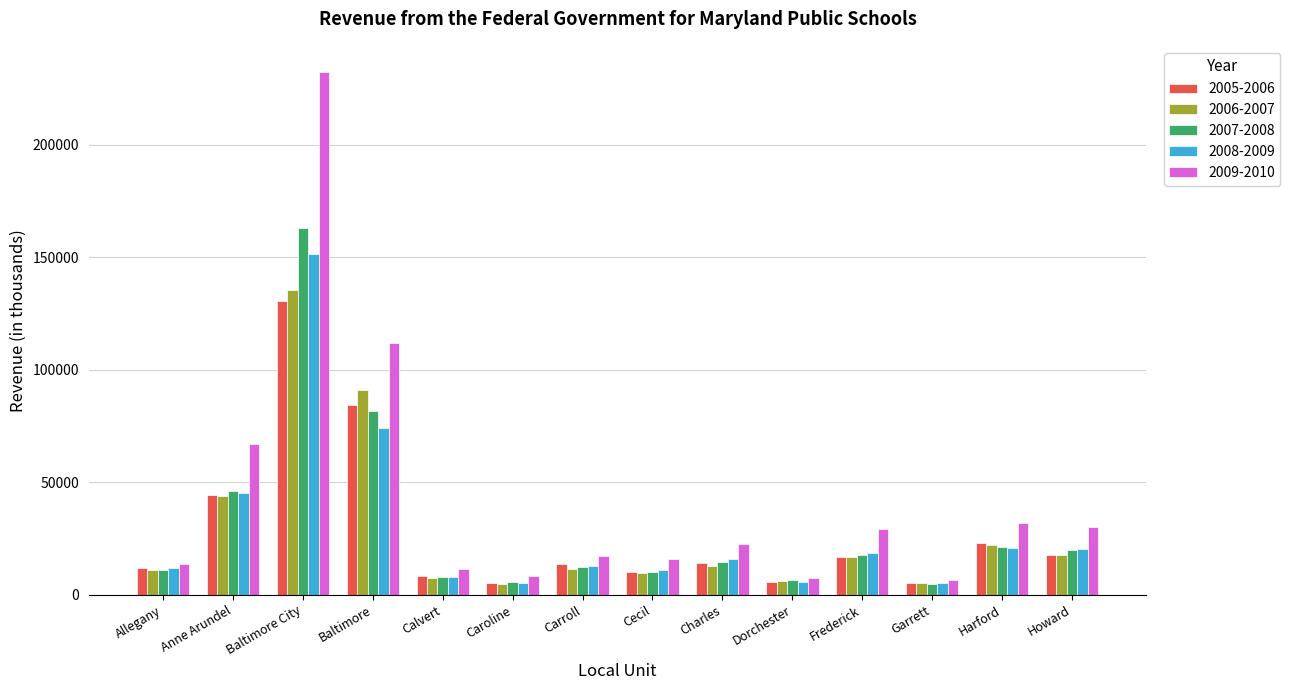

Read the 2005-2006 value at Charles.

14364.0